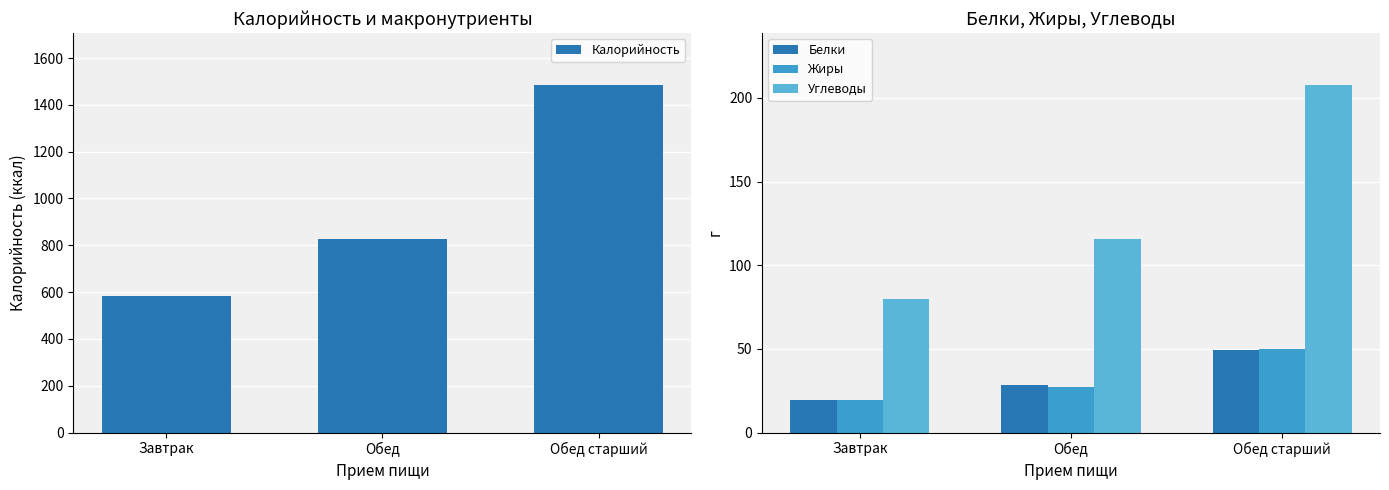

True or false: Калорийность has a value of 583.0 at Завтрак.

True